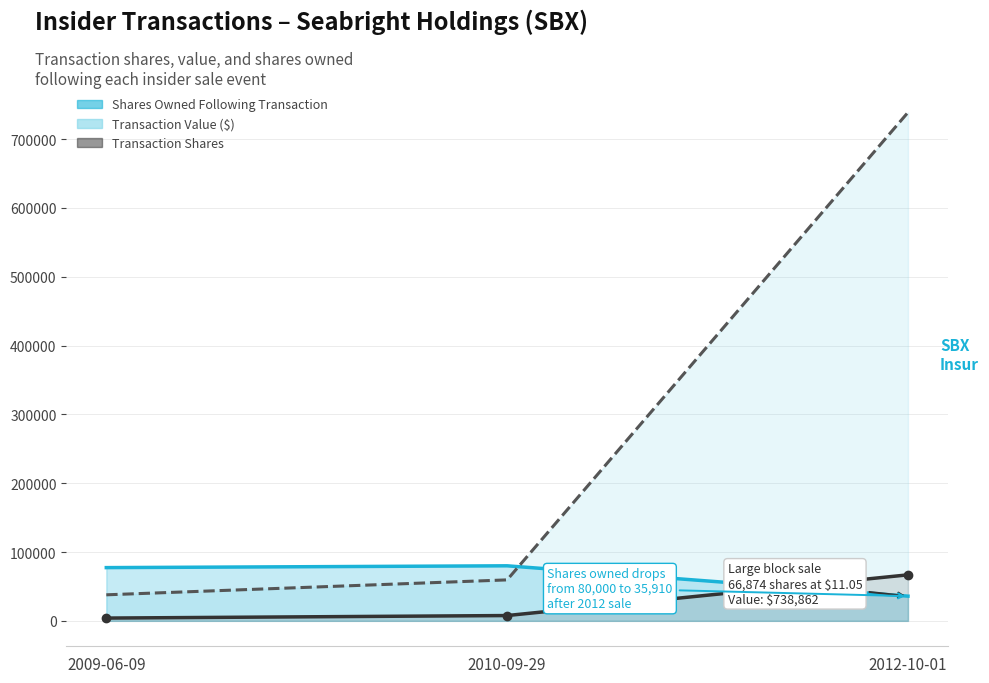

What is the label of the 1st point from the left?

2009-06-09